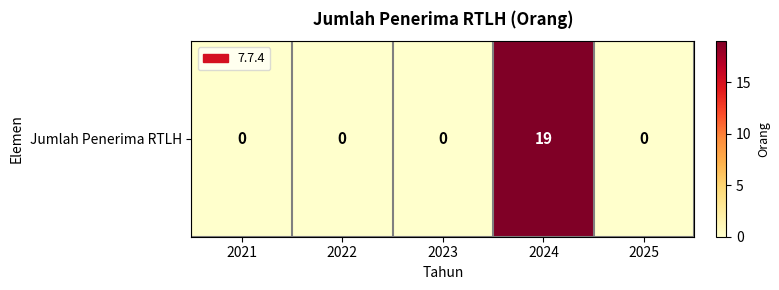

Reading left to right, list all the values displayed in this chart.

0	0	0	19	0